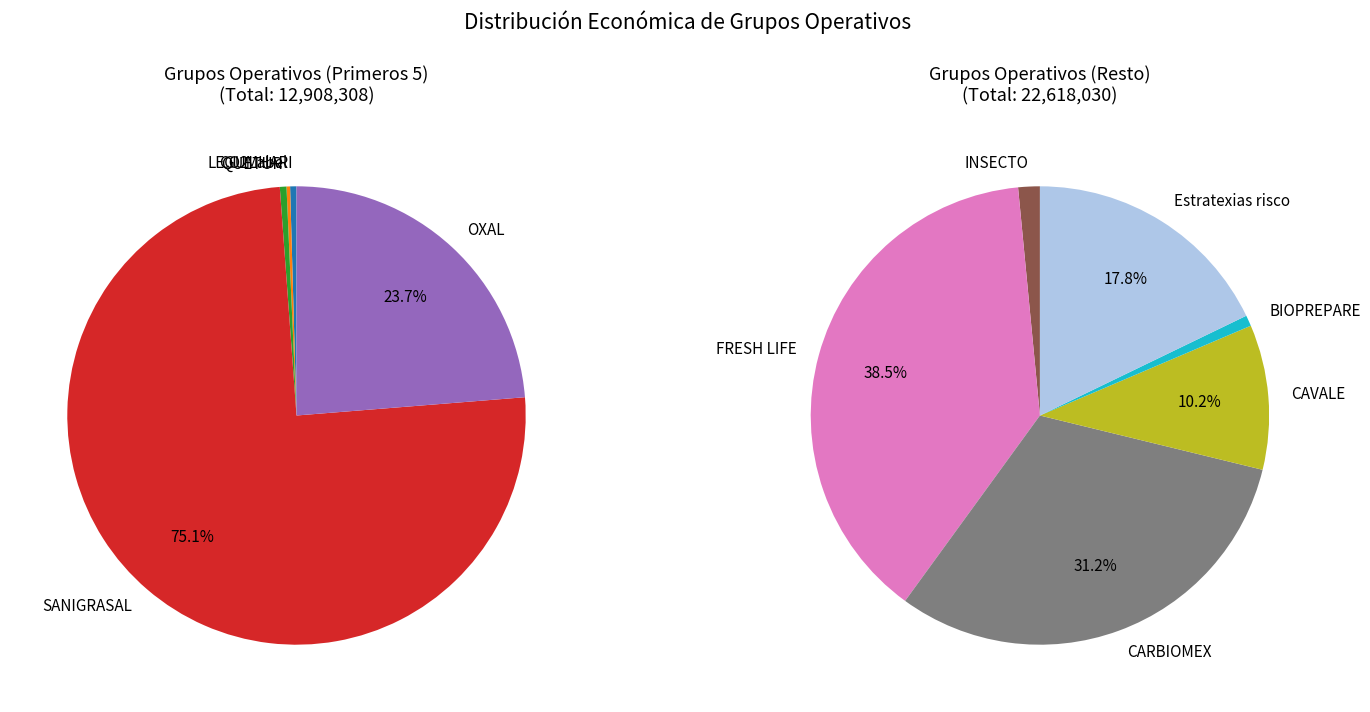

How many segments does this pie chart have?

11